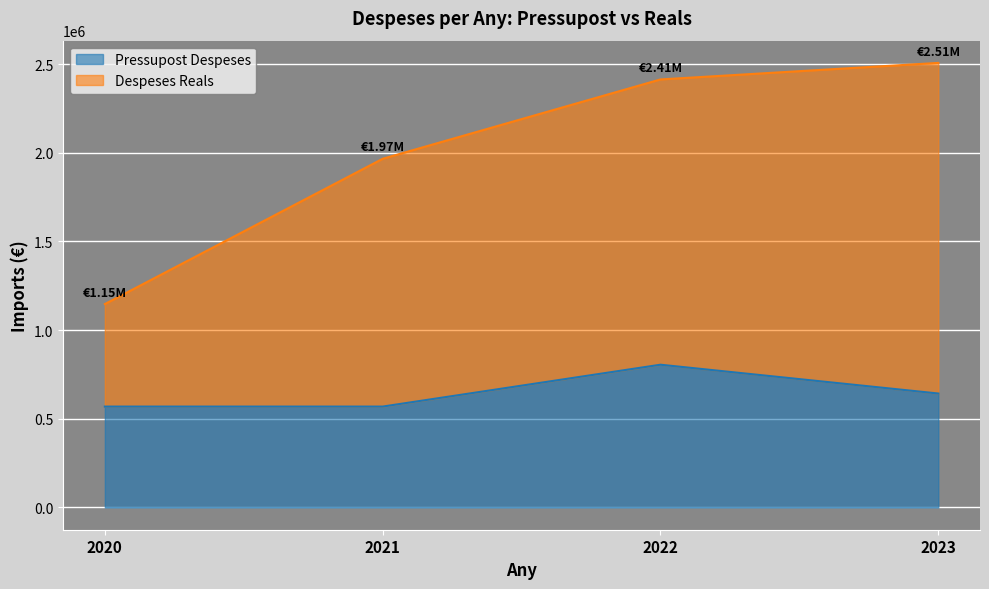

Is the value of Despeses Reals at 2021 greater than the value of Pressupost Despeses at 2020?

Yes